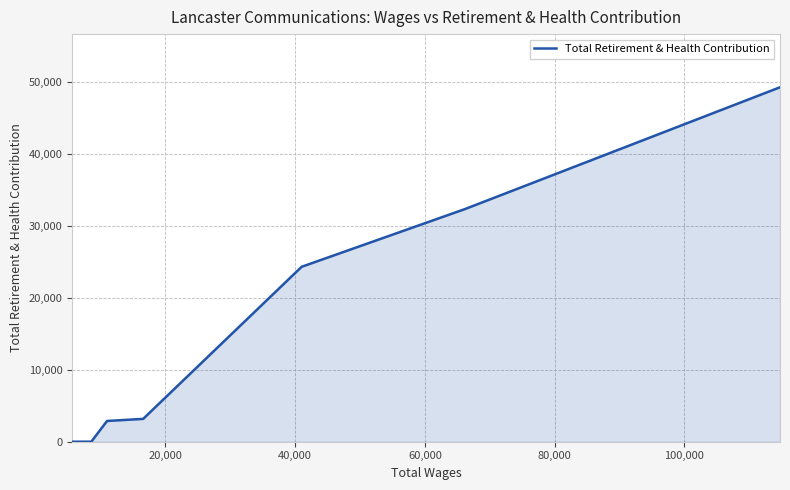

The chart shows a value of 46329 at 20,000. True or false?

False